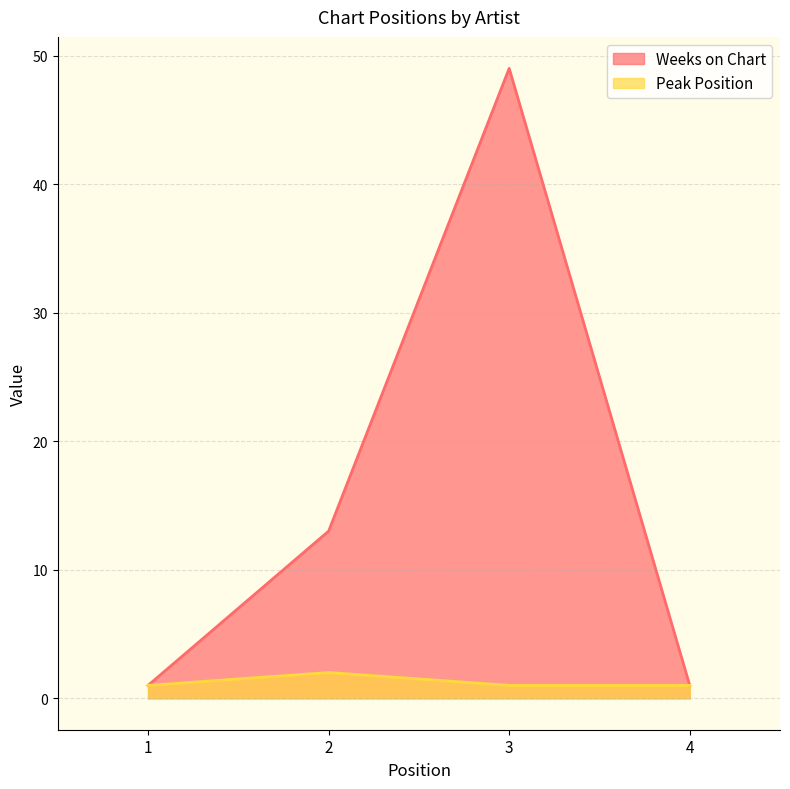

Reading left to right, transcribe all the data shown in this chart.

Weeks on Chart: 1=1	2=13	3=49	4=1
Peak Position: 1=1	2=2	3=1	4=1